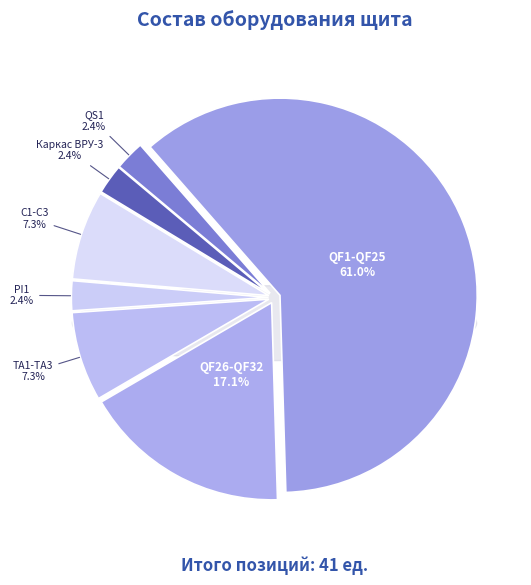

Which slice is the largest?

QF1-QF25 (25)